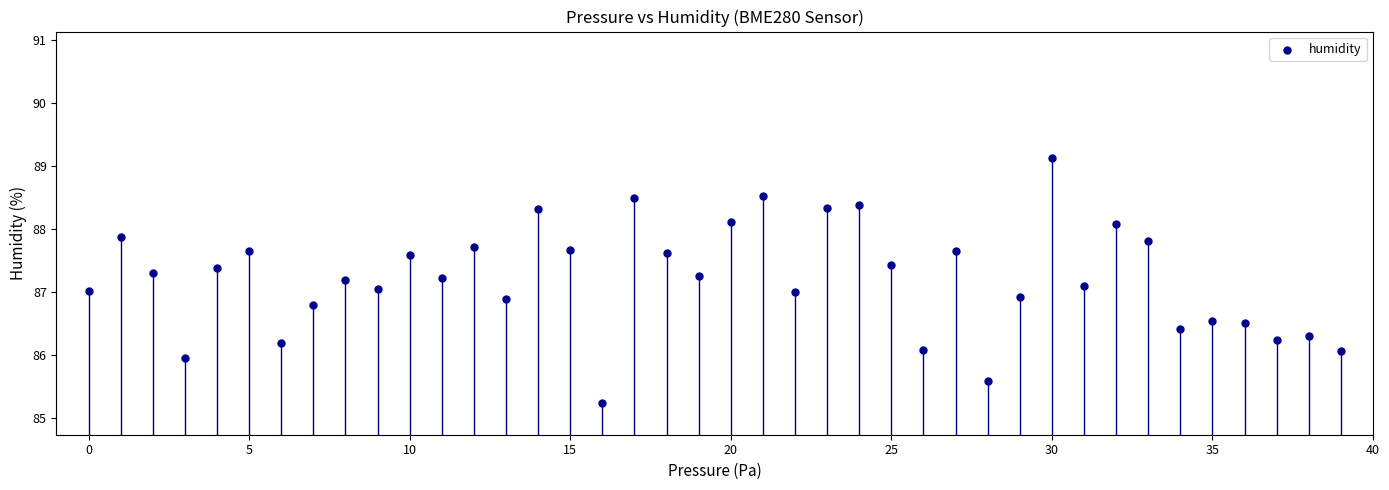

What is the range of Y values (max minus min)?

3.9